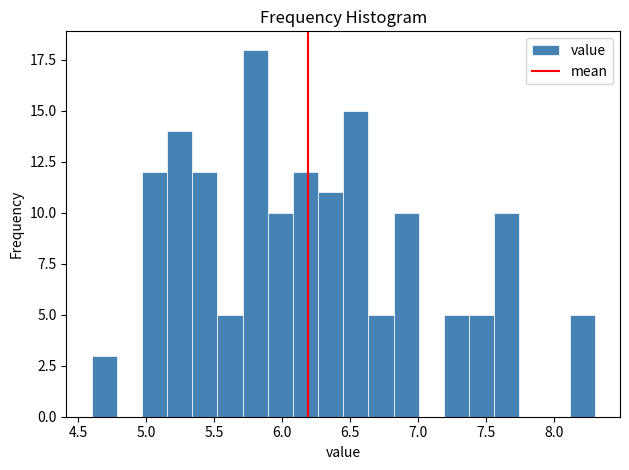

Around what value on the x-axis is the tallest bar? Give the approximate position of its centre, as read against the axis.

5.80